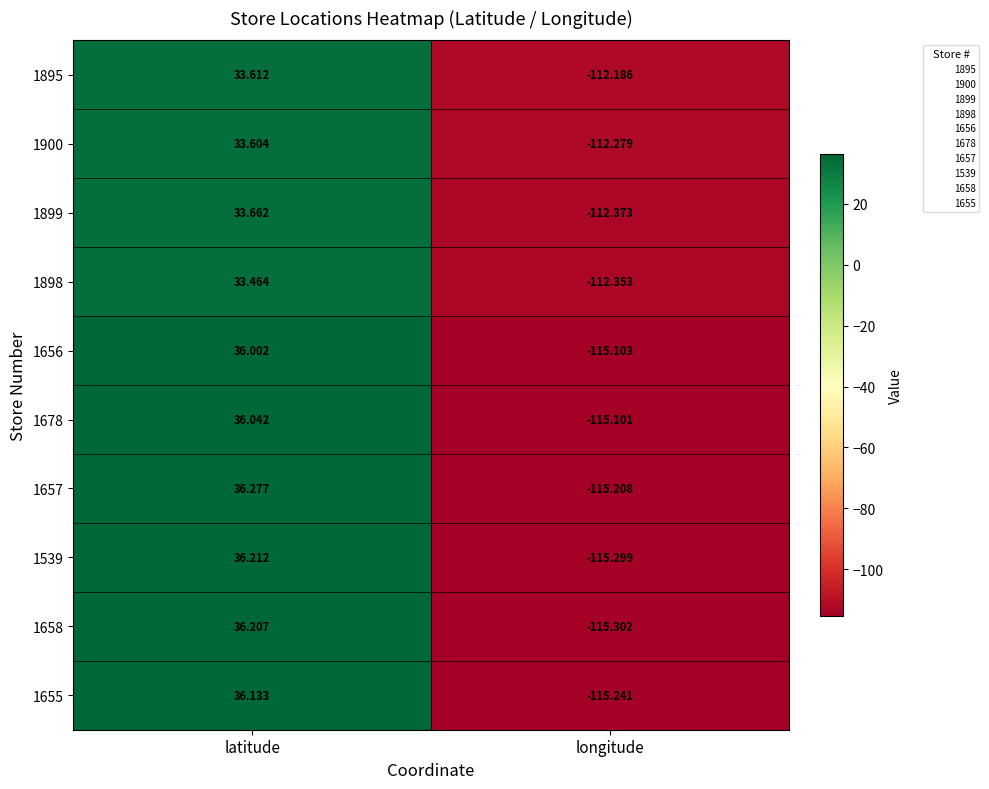

List the labels in order of 1895 value, largest first.

latitude, longitude